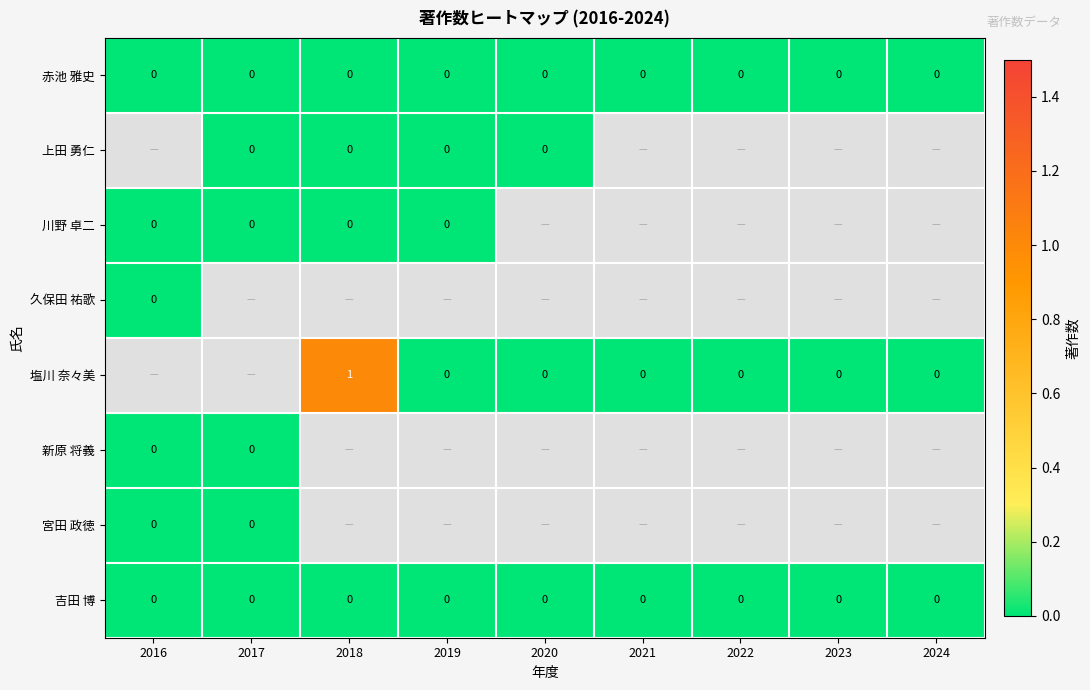

What is the maximum value shown in the chart?

1.0